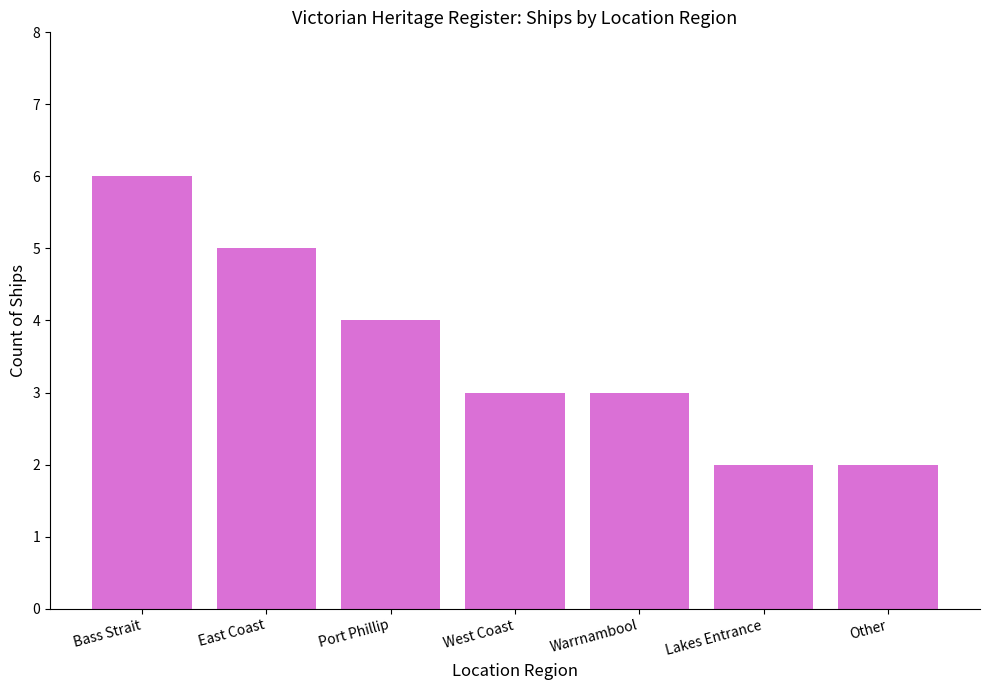

Reading left to right, what are all the values shown in this chart?

6	5	4	3	3	2	2